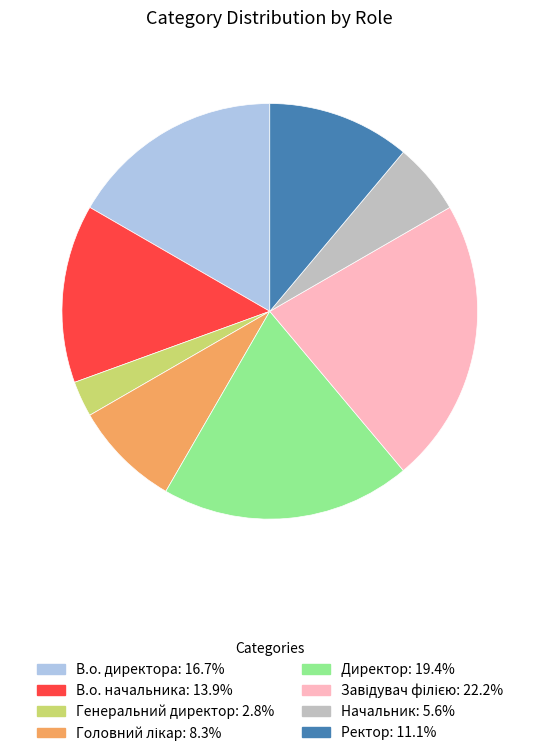

Count the number of slices in the pie.

8